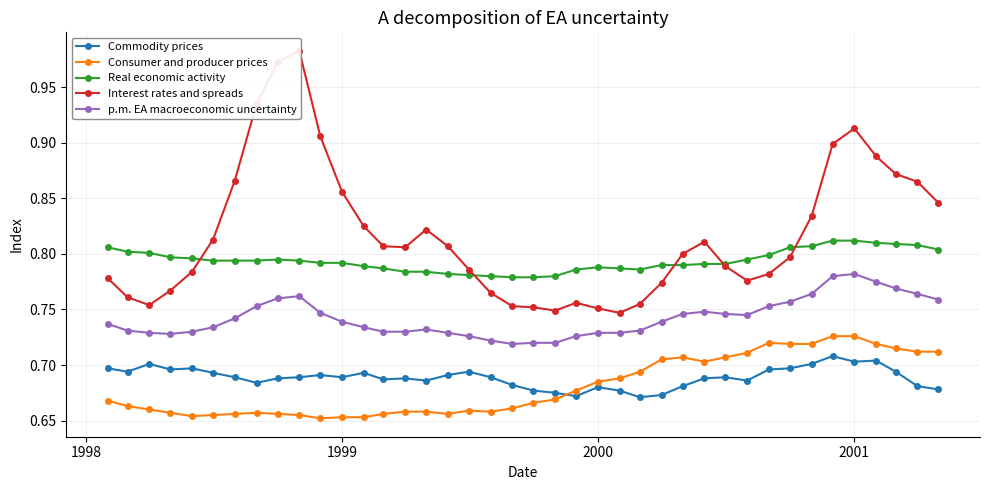

What is the average value of the Consumer and producer prices series?

0.7